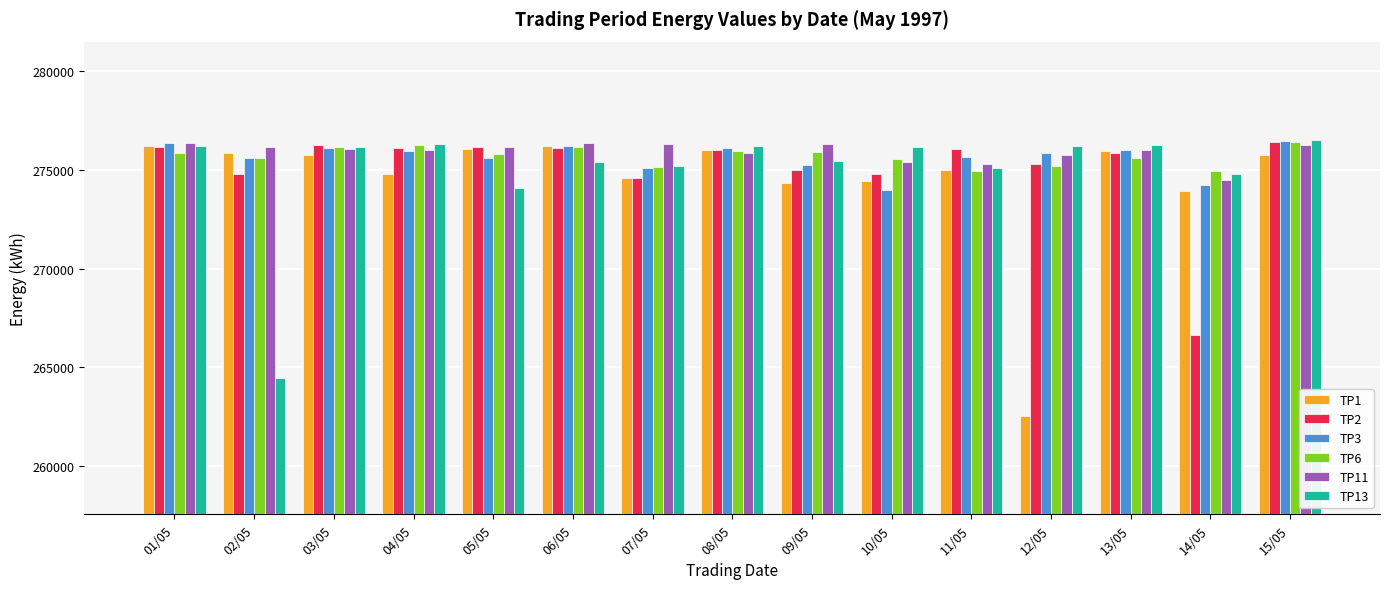

What is the label of the 1st bar from the left?

01/05